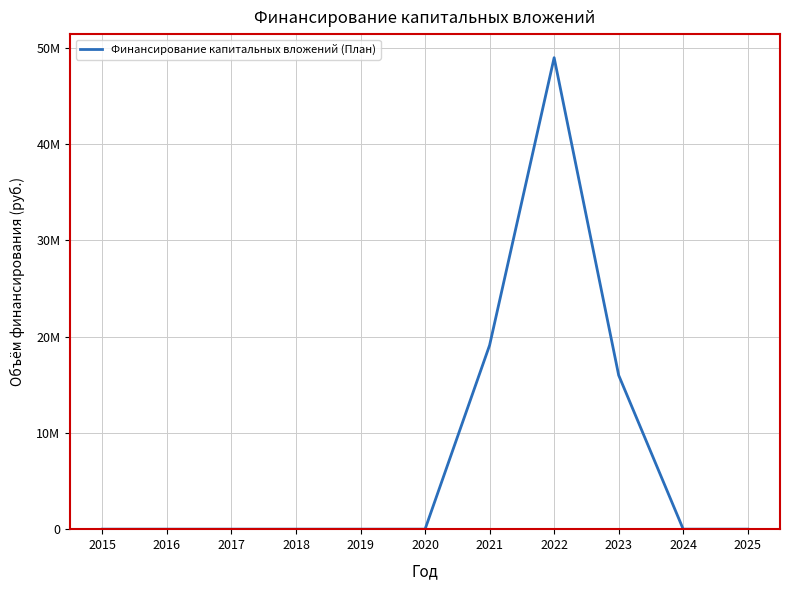

Does the chart have visible grid lines?

Yes